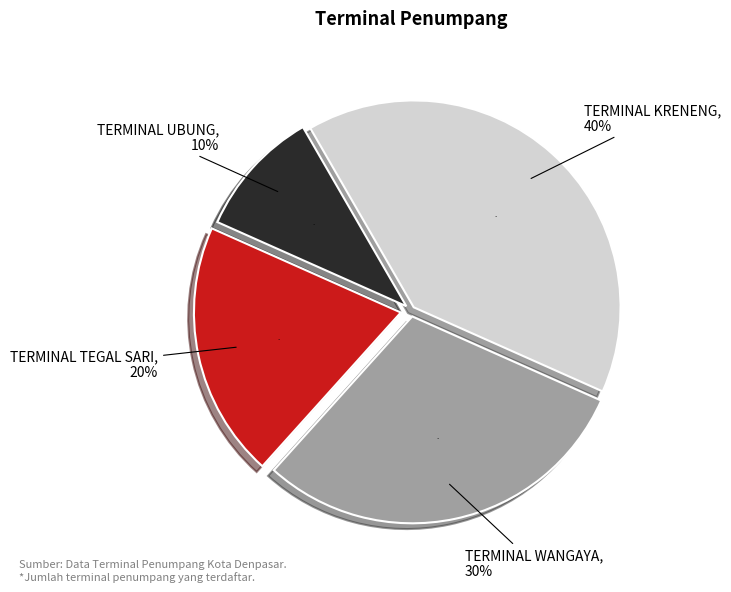

To the nearest percent, what is the average slice percentage?

25%